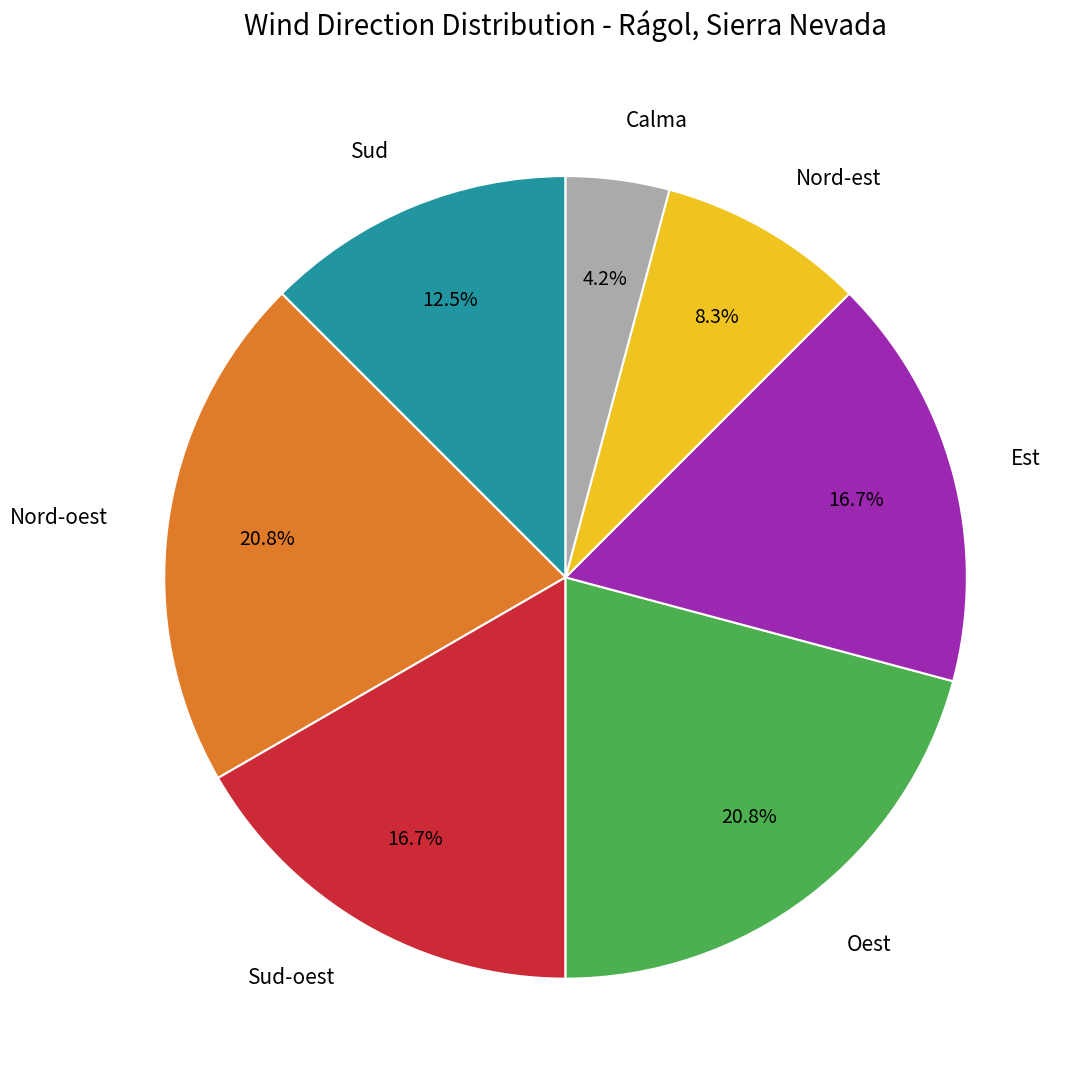

Is there any slice that represents more than half of the pie?

No